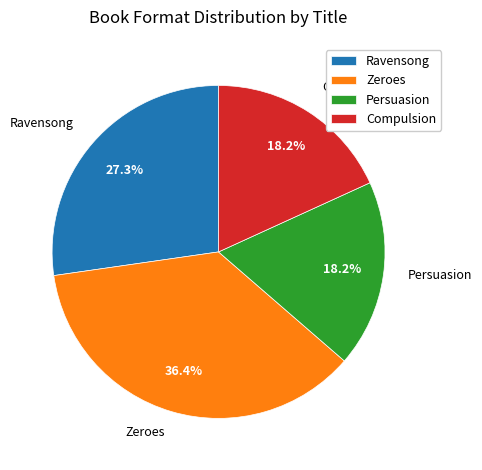

Count the number of slices in the pie.

4